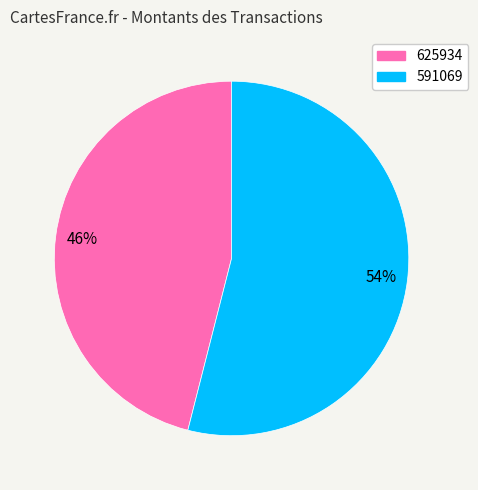

The 625934 slice represents 46% of the pie. True or false?

True